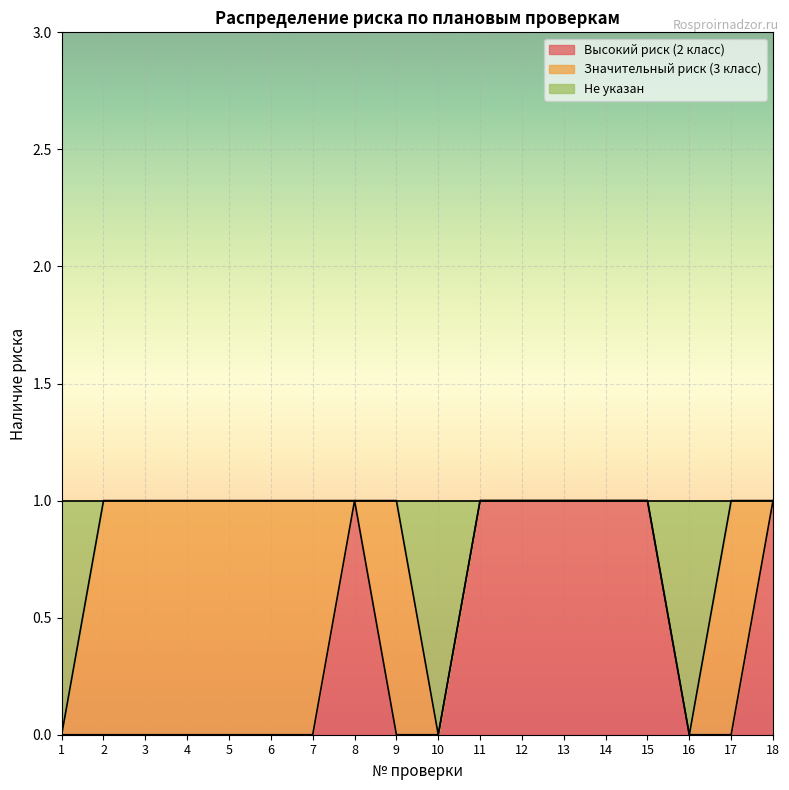

In Высокий риск (2 класс), how many points are higher than both neighbors (excluding endpoints)?

1